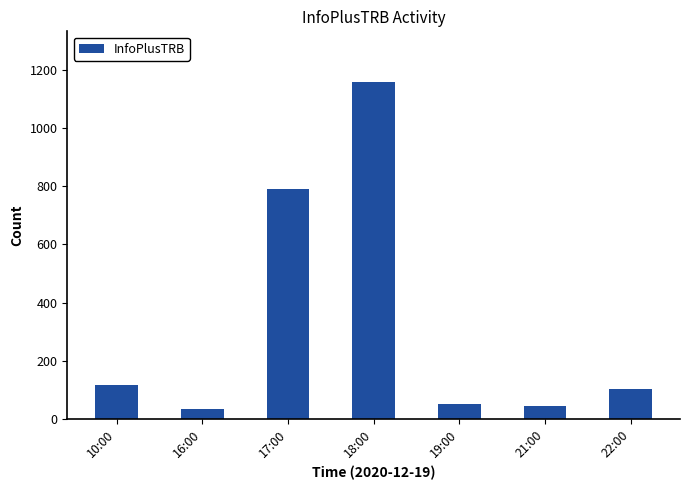

At which label is the value closest to 596?

17:00